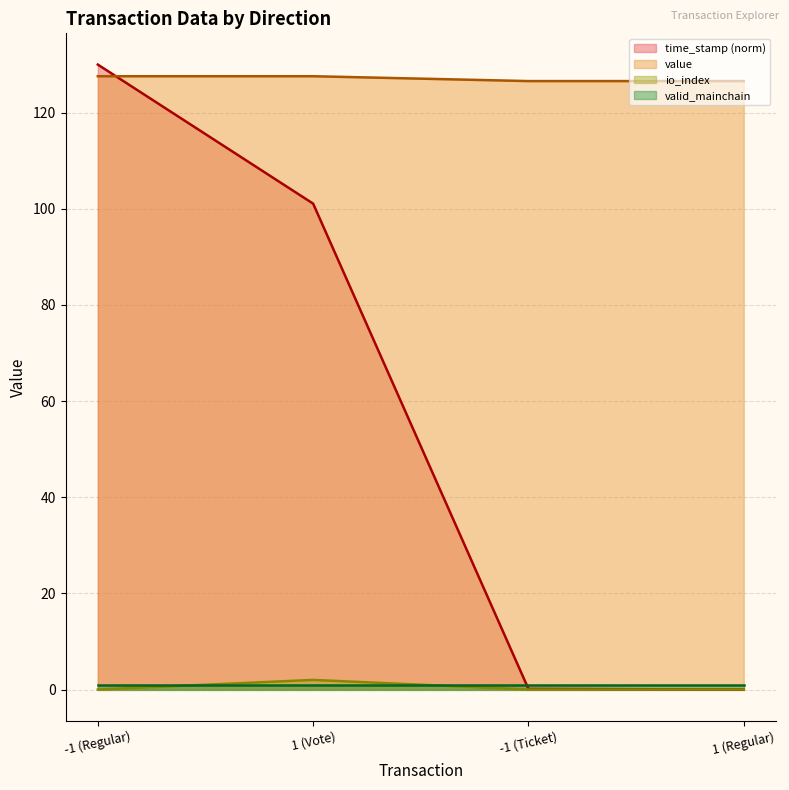

At which category does the chart reach its minimum across all series?

1 (Regular)